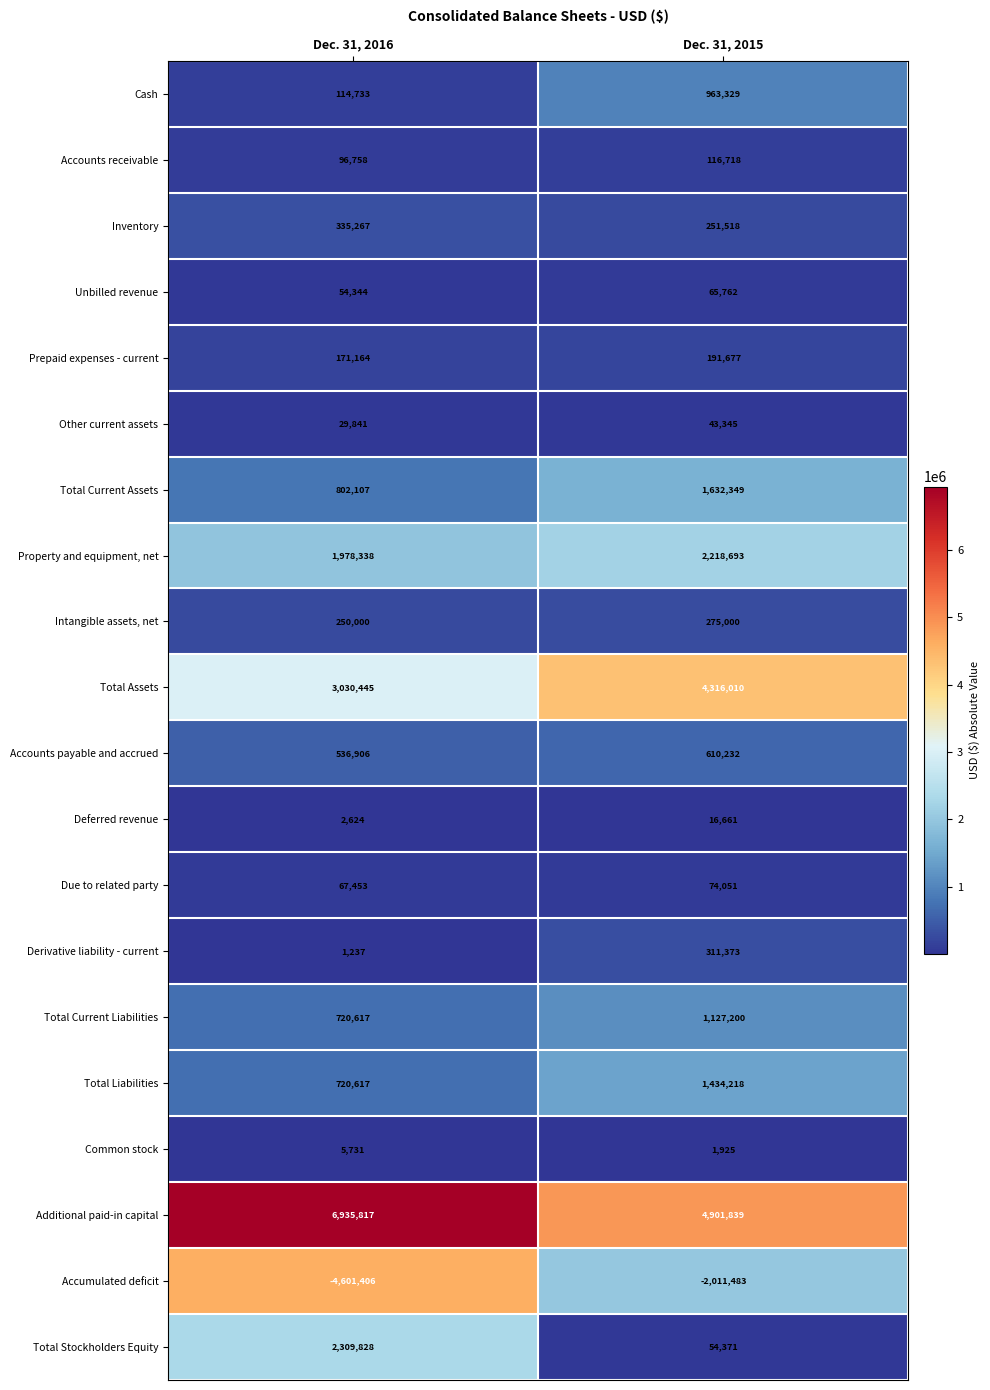

Which series changed the most between Dec. 31, 2016 and Dec. 31, 2015?

Accumulated deficit